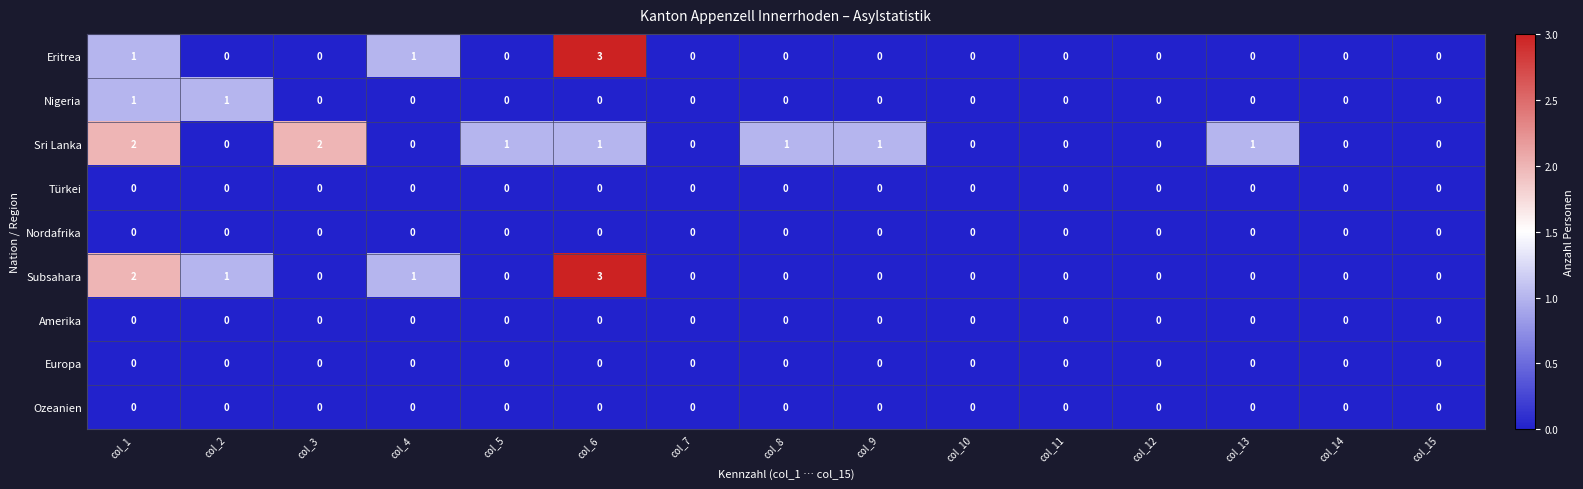

The value of Amerika at col_5 is 0. True or false?

True